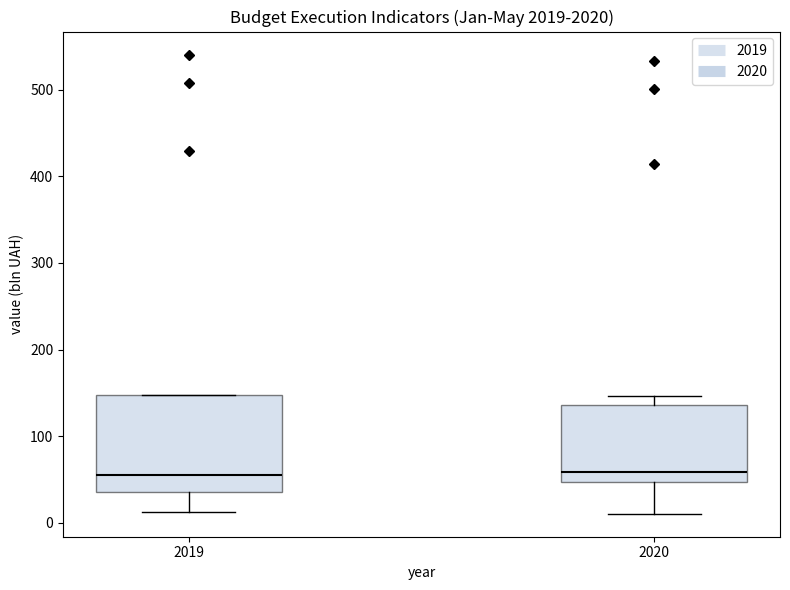

Where is the upper edge of the box at x = 2019 on the y-axis? The values are not printed on the chart, so give them approximately, as read against the axis.

150